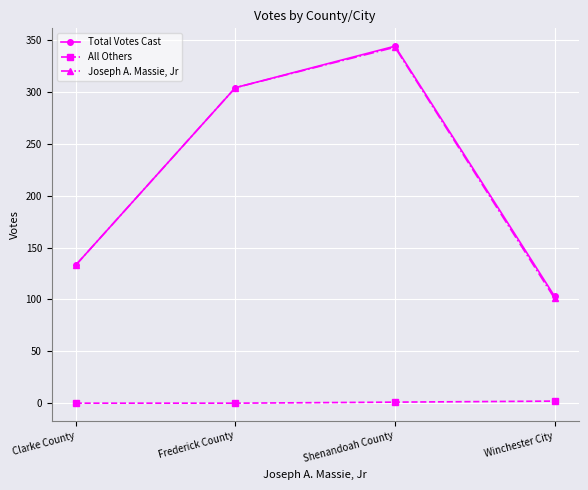

What are all the series names shown in the legend?

Total Votes Cast, All Others, Joseph A. Massie, Jr